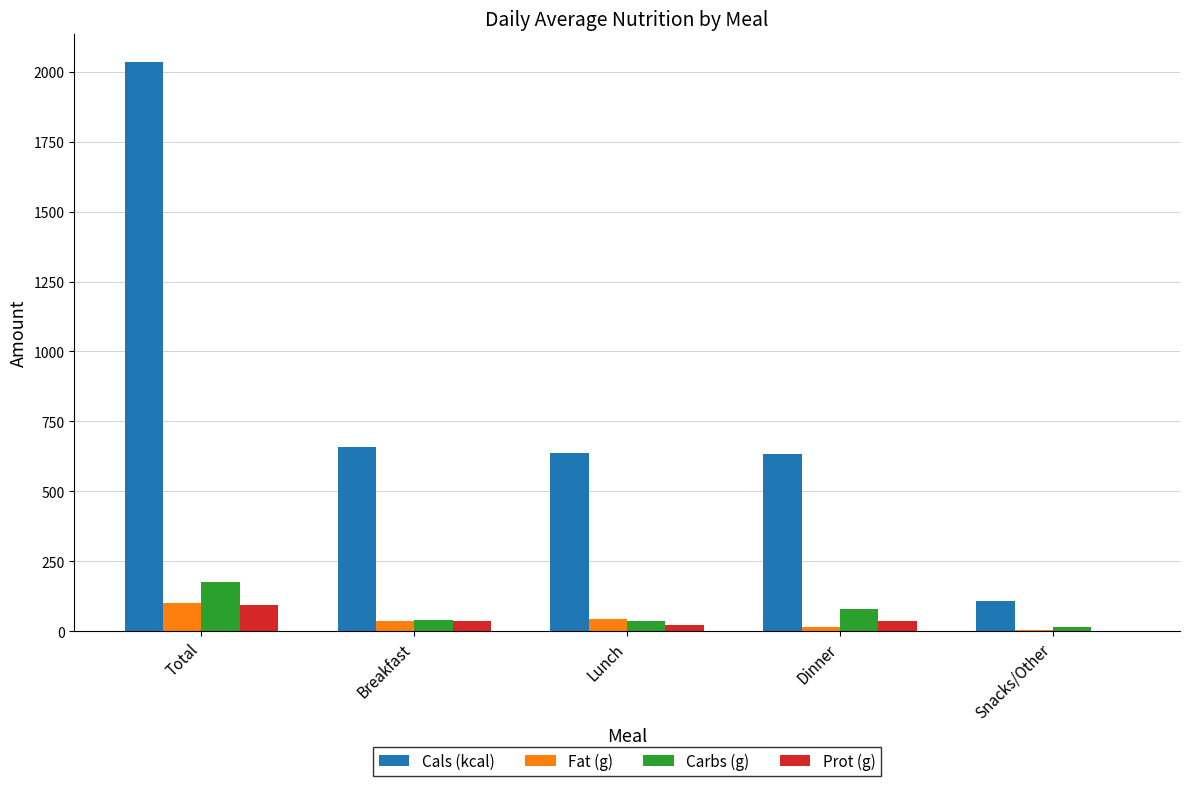

What is the sum of all Fat (g) values?

203.8